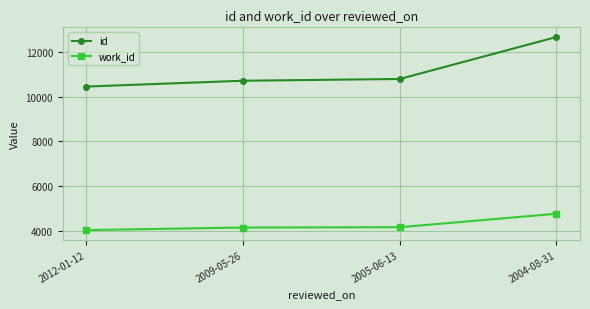

What is the maximum value for work_id?

4769